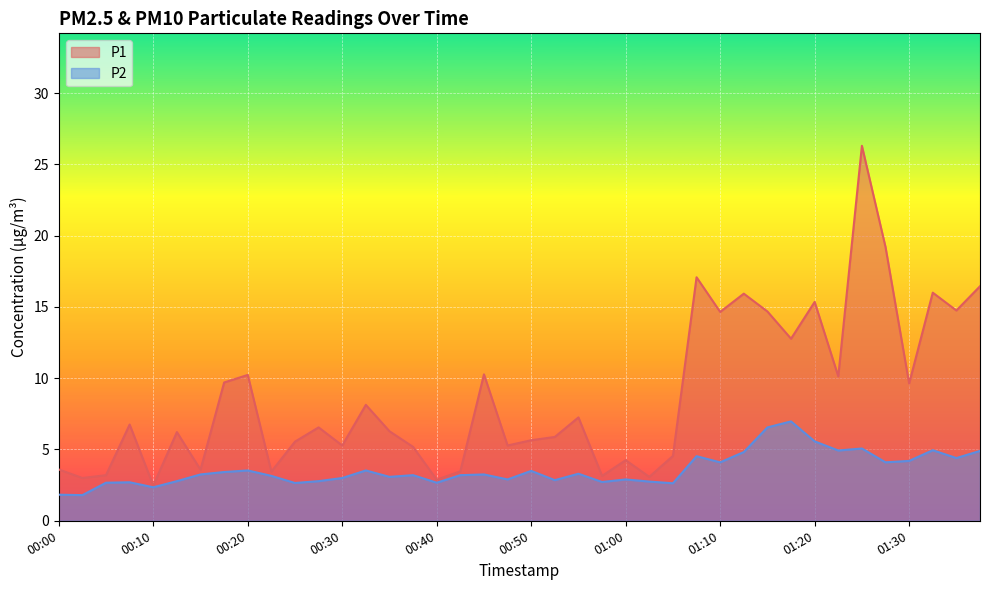

What position from the right is 00:25?

30